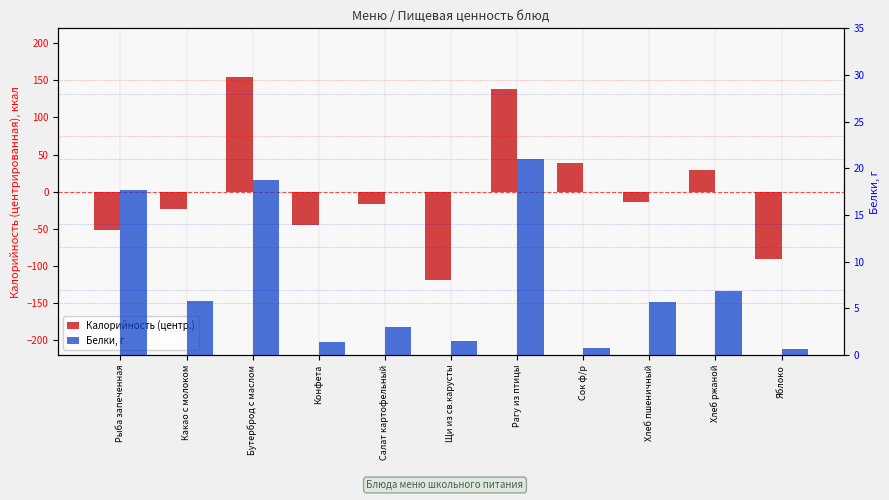

What is the label of the 5th bar from the right?

Рагу из птицы